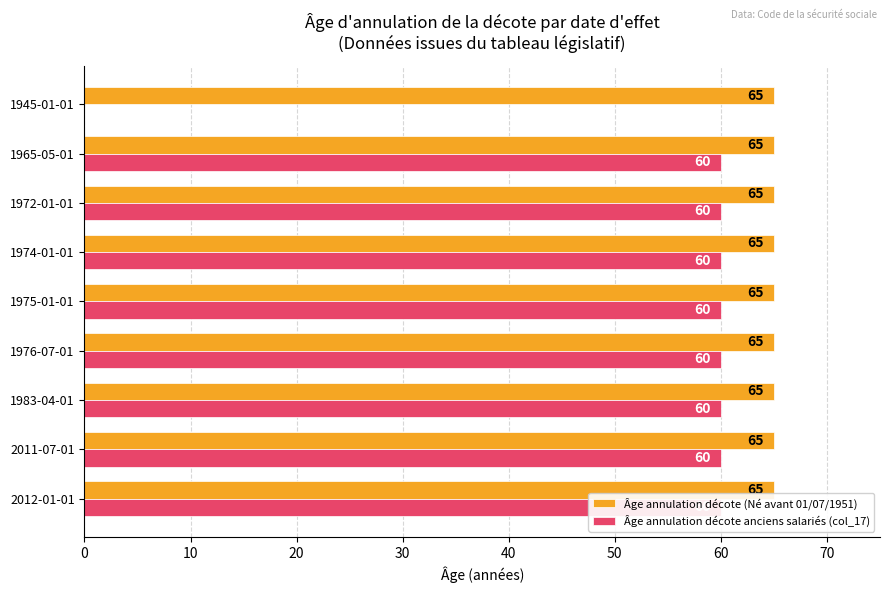

Which series has the largest range (max minus min)?

Âge annulation décote anciens salariés (col_17)